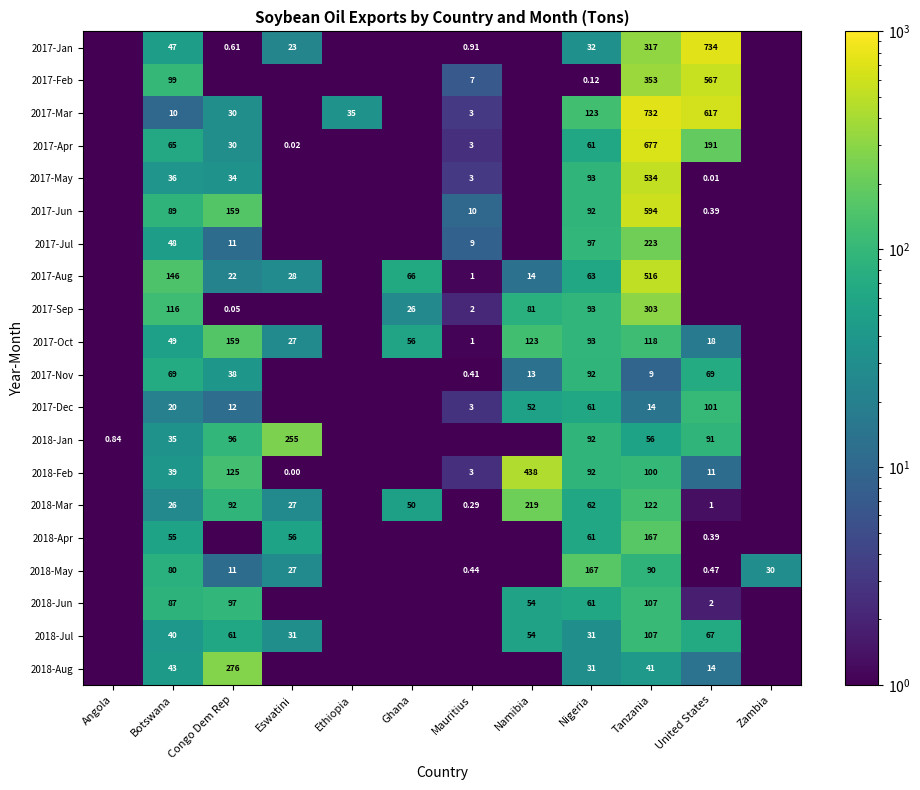

Is it true that 2018-Feb equals 134.4 at Nigeria?

False